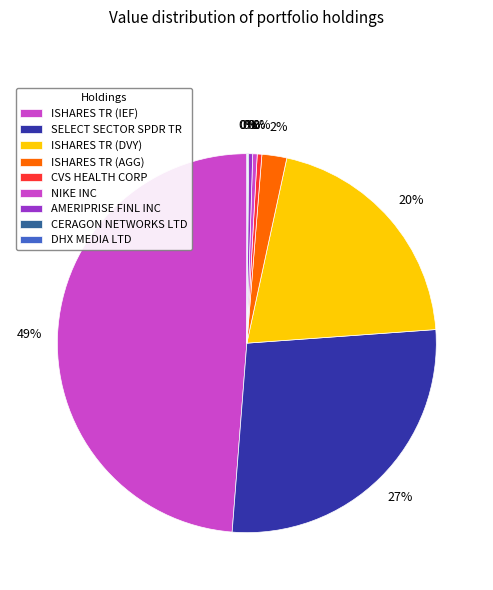

Which has a higher value, ISHARES TR (DVY) or SELECT SECTOR SPDR TR?

SELECT SECTOR SPDR TR